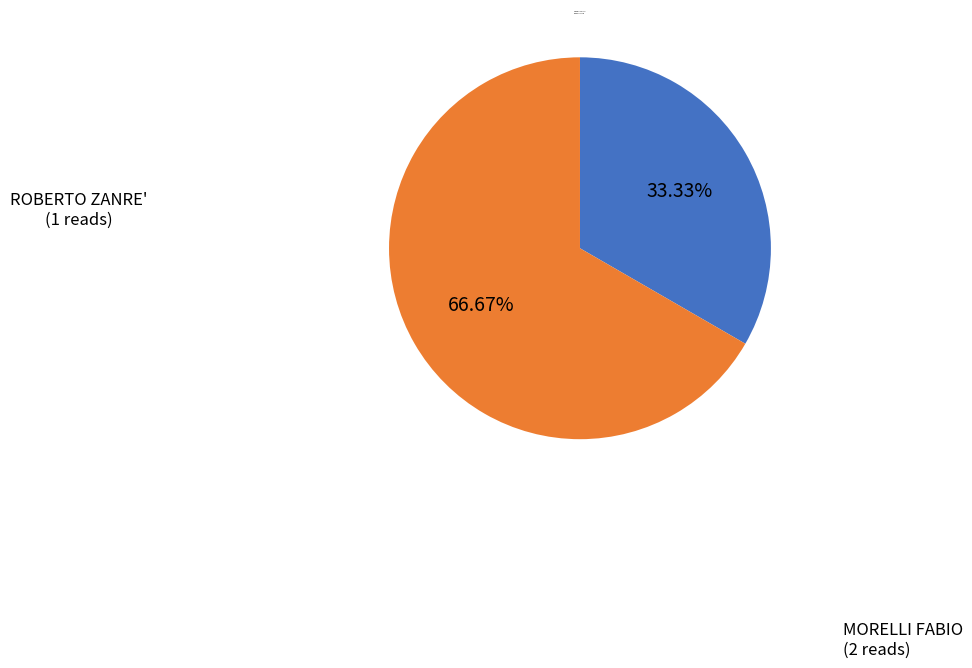

Which has a higher value, ROBERTO ZANRE' or MORELLI FABIO?

MORELLI FABIO